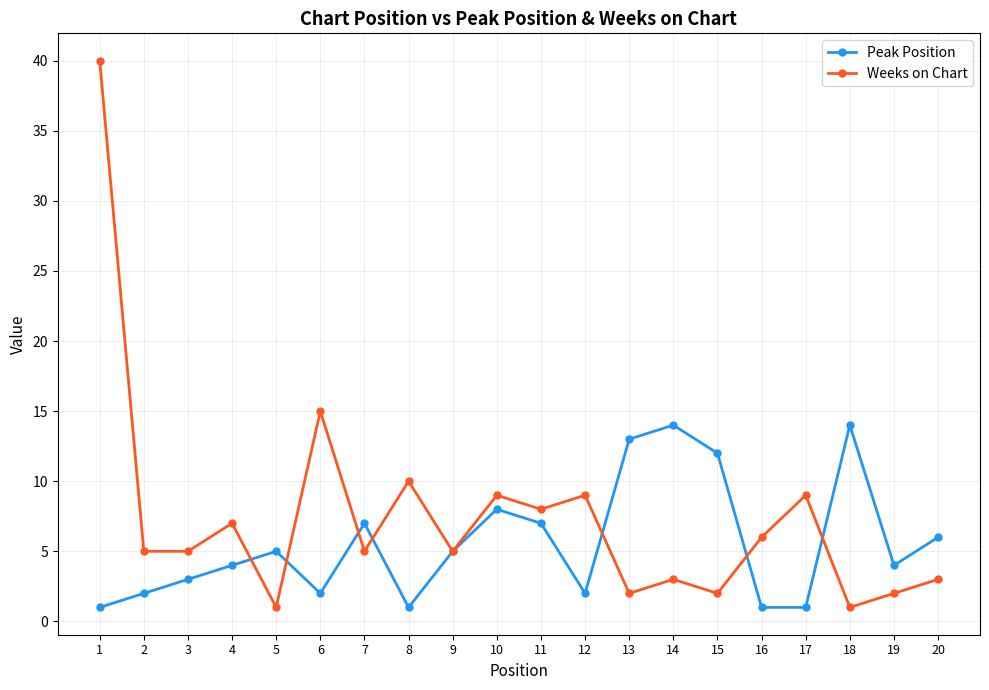

Where is the first local maximum for Peak Position?

5